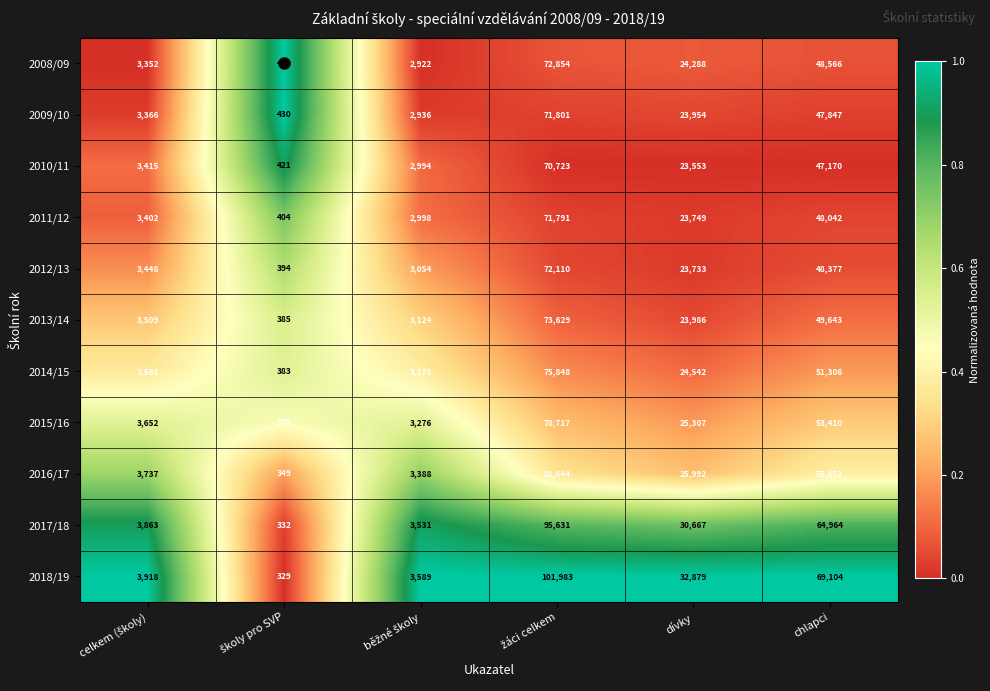

What is the smallest value displayed?

329